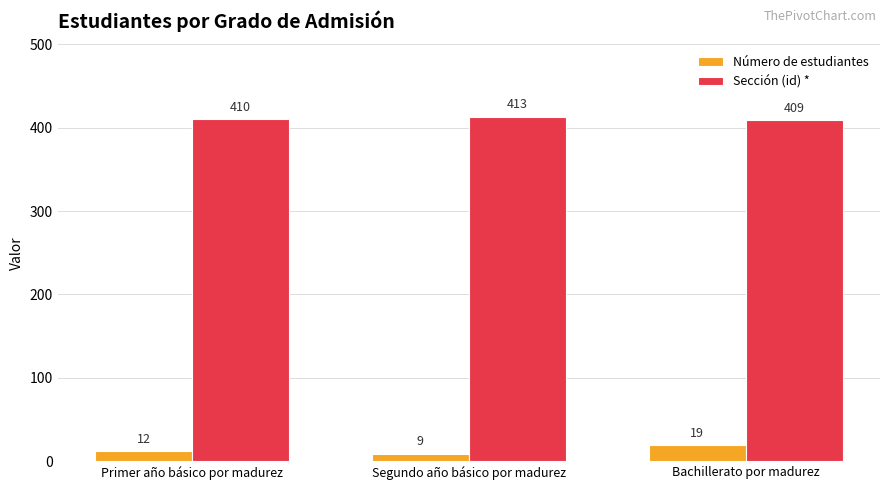

The Sección (id) * series shows 409 at Bachillerato por madurez. True or false?

True